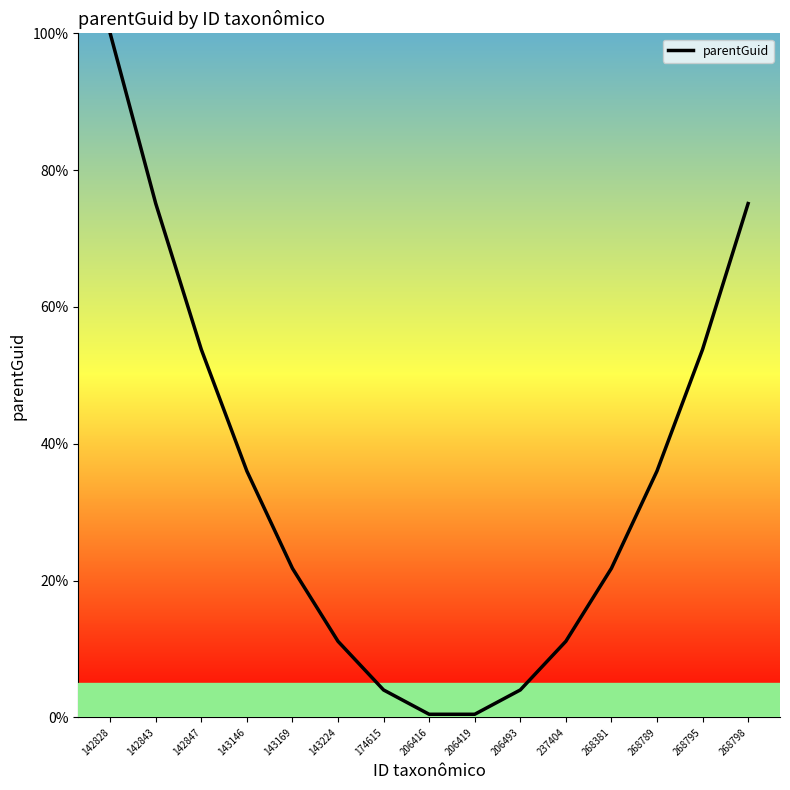

What is the difference between the second highest and minimum values?

74.7